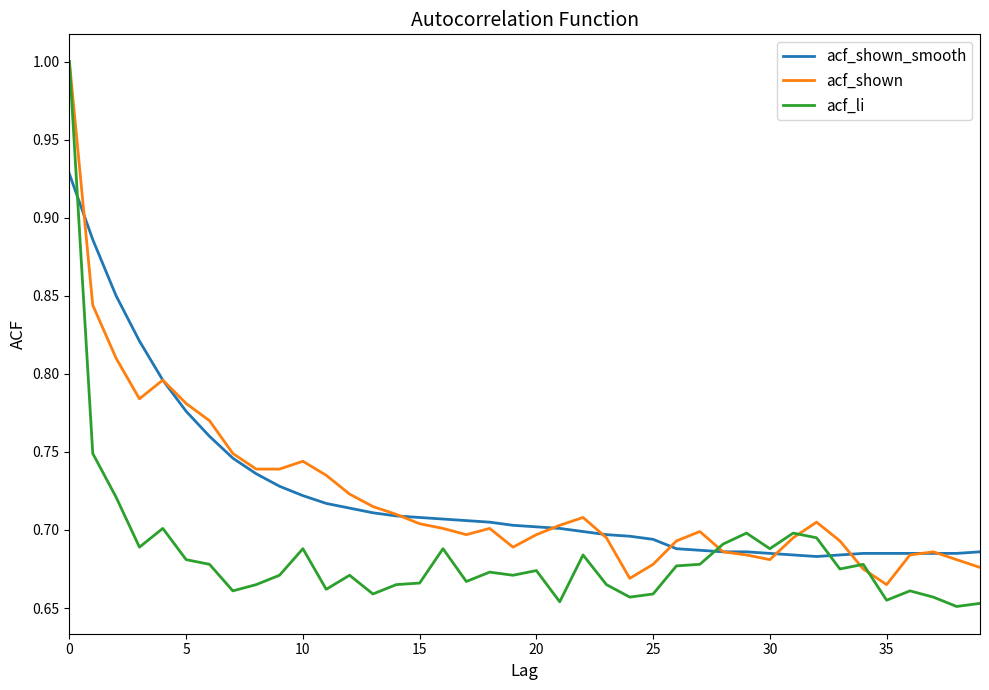

What is the greatest value displayed?

1.0